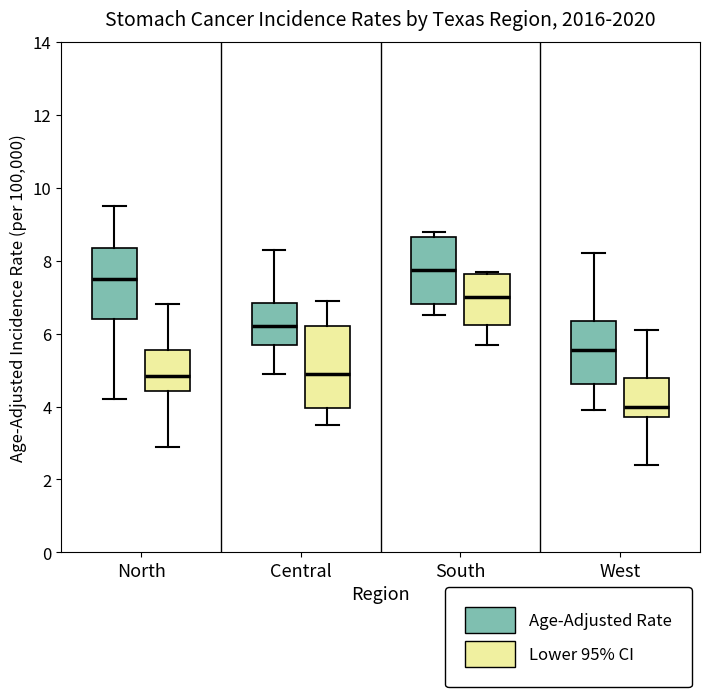

Reading left to right, transcribe this box plot: for each box, give where its median line is, the range the box spans, and where its two whiskers end, as read against the y-axis. The values are not printed on the chart, so give them approximately, as read against the axis.

North (Age-Adjusted Rate): median 7.6, box 6.4 to 8.4, whiskers 4.2 to 9.6
North (Lower 95% CI): median 4.8, box 4.4 to 5.6, whiskers 3.0 to 6.8
Central (Age-Adjusted Rate): median 6.2, box 5.8 to 6.8, whiskers 5.0 to 8.4
Central (Lower 95% CI): median 5.0, box 4.0 to 6.2, whiskers 3.6 to 7.0
South (Age-Adjusted Rate): median 7.8, box 6.8 to 8.6, whiskers 6.6 to 8.8
South (Lower 95% CI): median 7.0, box 6.2 to 7.6, whiskers 5.8 to 7.8
West (Age-Adjusted Rate): median 5.6, box 4.6 to 6.4, whiskers 4.0 to 8.2
West (Lower 95% CI): median 4.0, box 3.8 to 4.8, whiskers 2.4 to 6.2